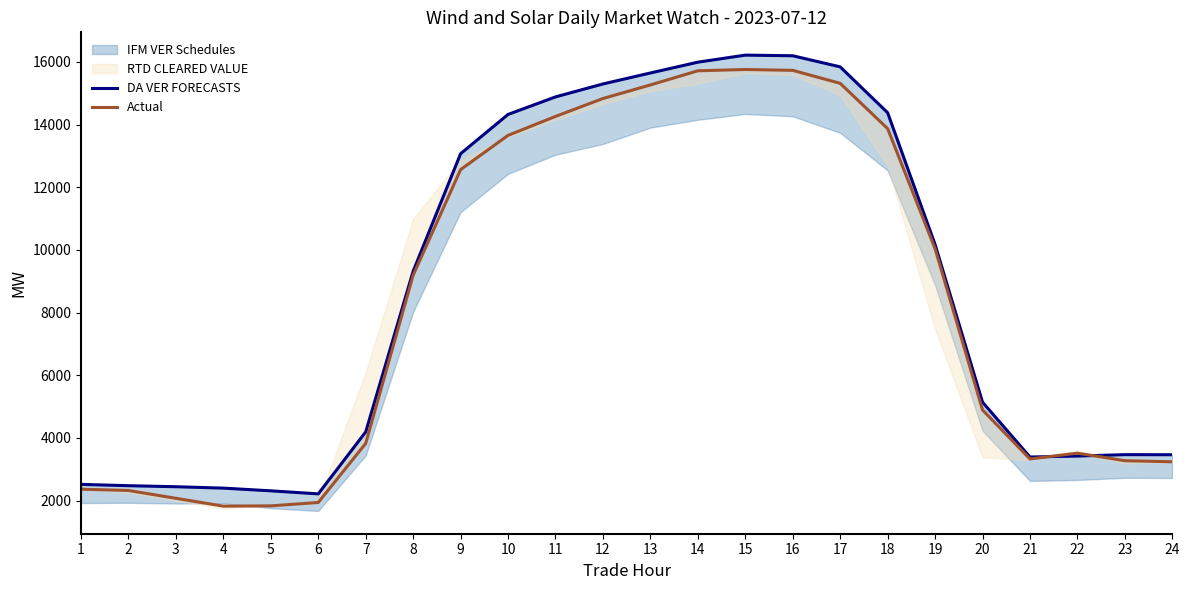

How many lines are shown in the chart?

2